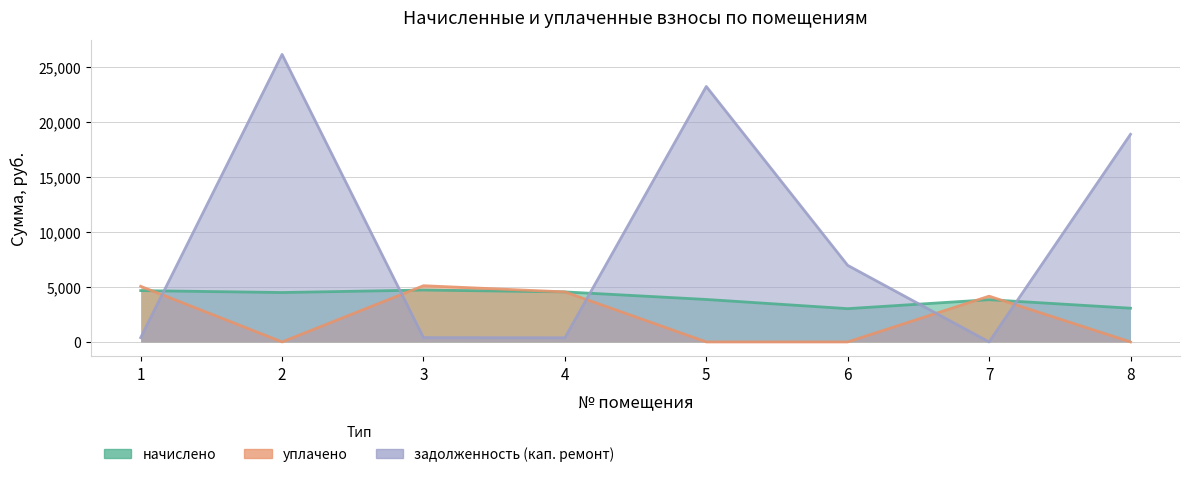

Is the value of задолженность (кап. ремонт) at 4 greater than the value of уплачено at 5?

Yes